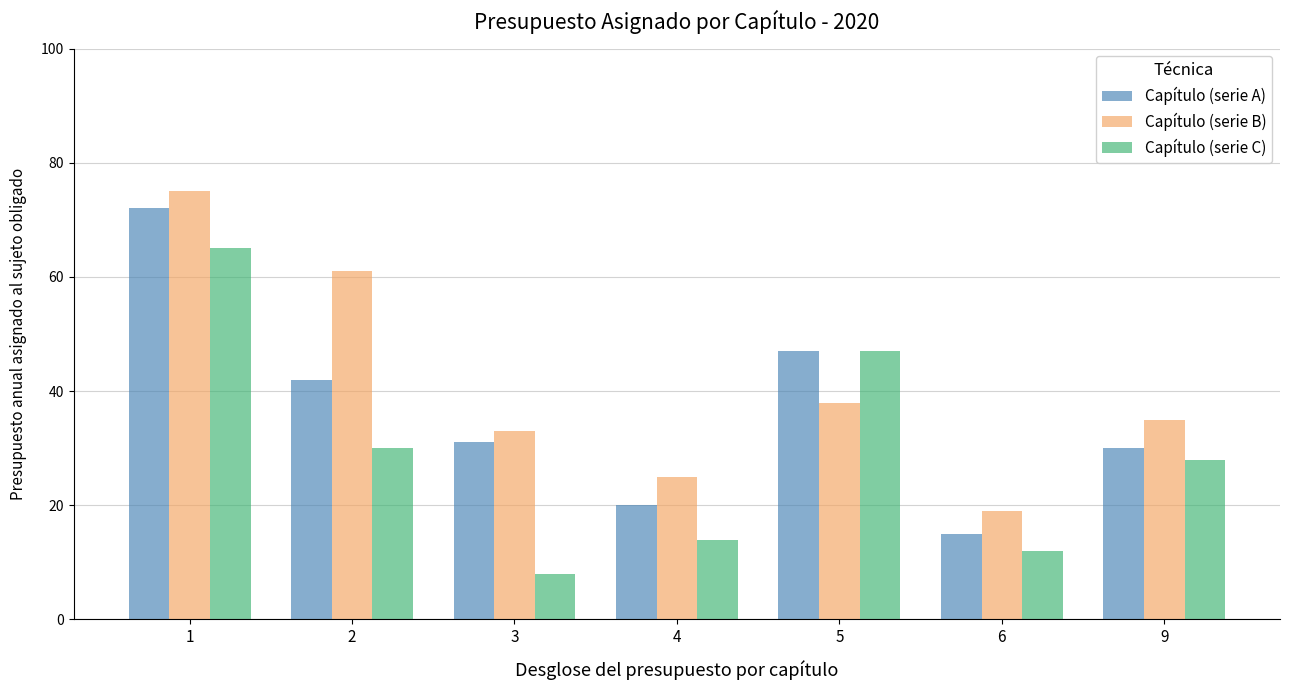

What are all the series names shown in the legend?

Capítulo (serie A), Capítulo (serie B), Capítulo (serie C)